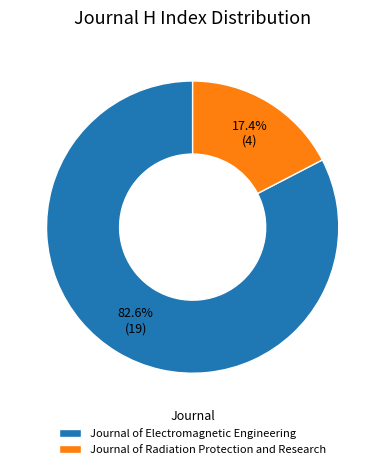

Between Journal of Radiation Protection and Research and Journal of Electromagnetic Engineering, which is larger?

Journal of Electromagnetic Engineering